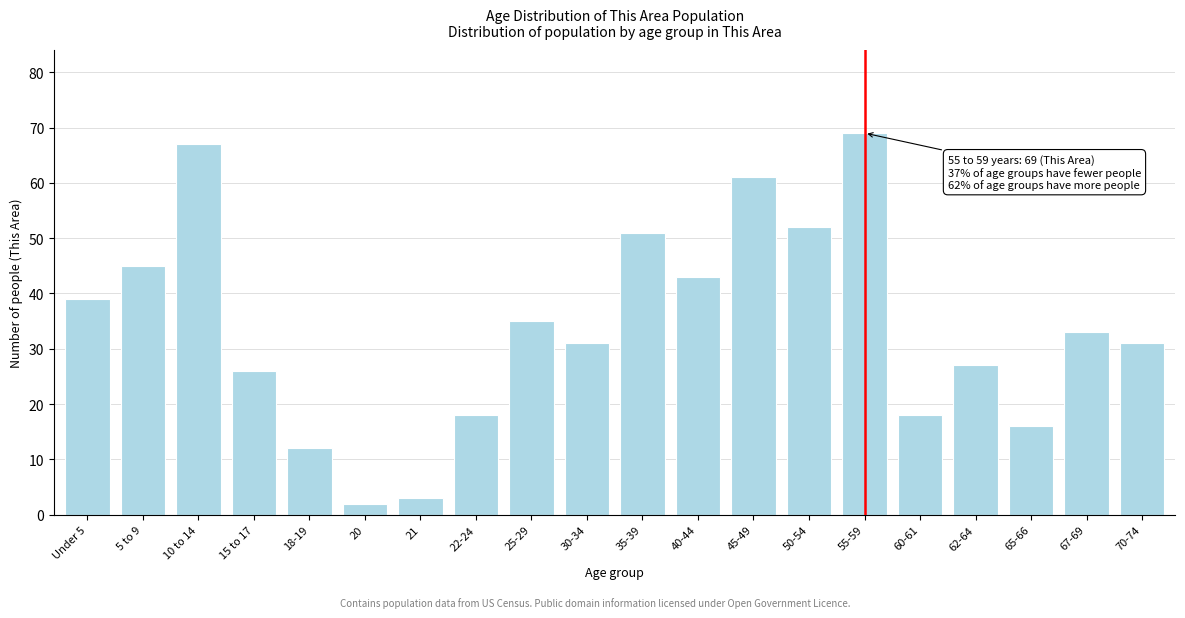

Reading left to right, extract all data points from this chart.

39	45	67	26	12	2	3	18	35	31	51	43	61	52	69	18	27	16	33	31